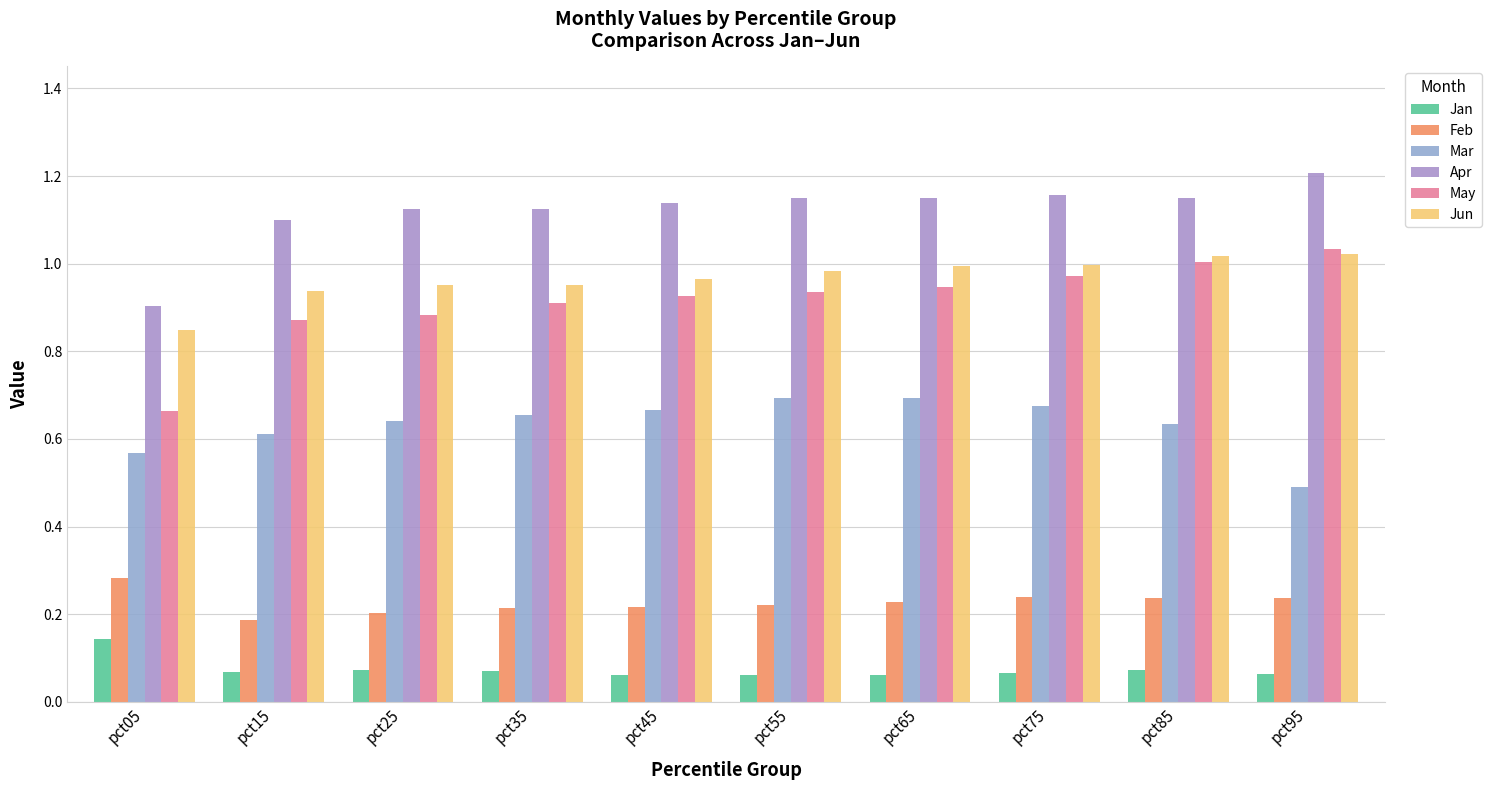

What is the sum of all Jun values?

9.7